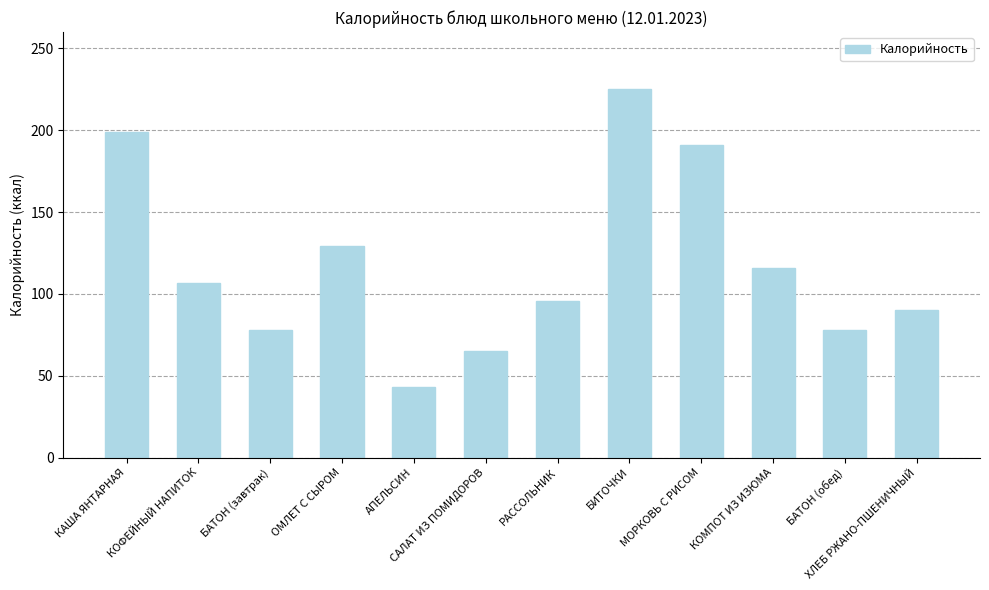

Reading right to left, what are all the values shown in this chart?

90	78	116	191	225	96	65	43	129	78	107	199